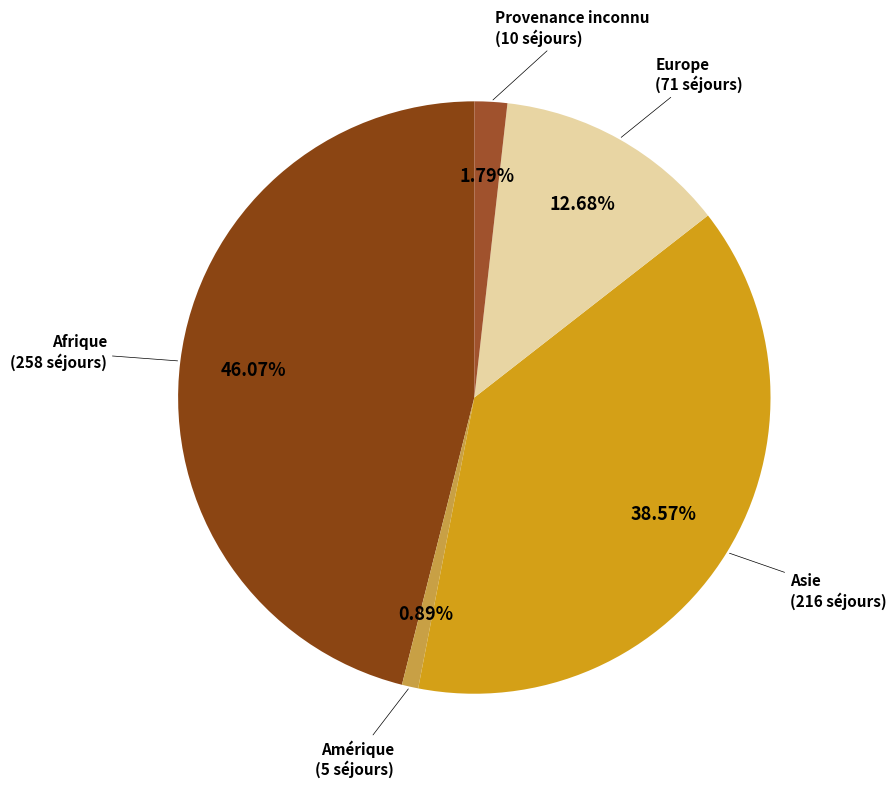

What is the total percentage of Europe and Asie?

51.2%